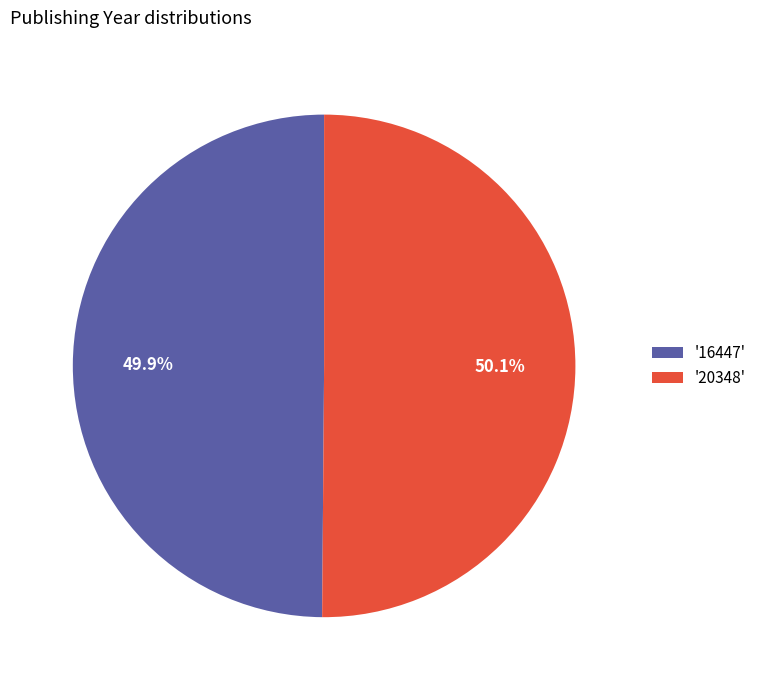

Is the sum of '16447' and '20348' greater than half?

Yes